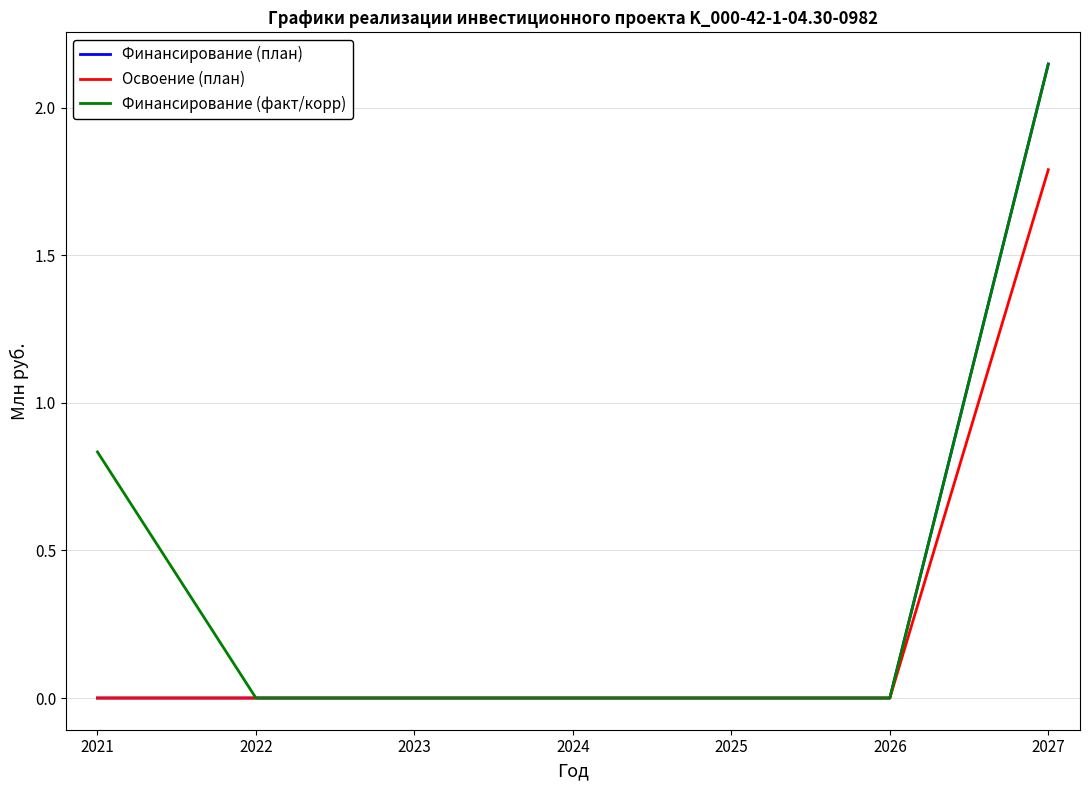

At how many categories does at least one series exceed 1?

1